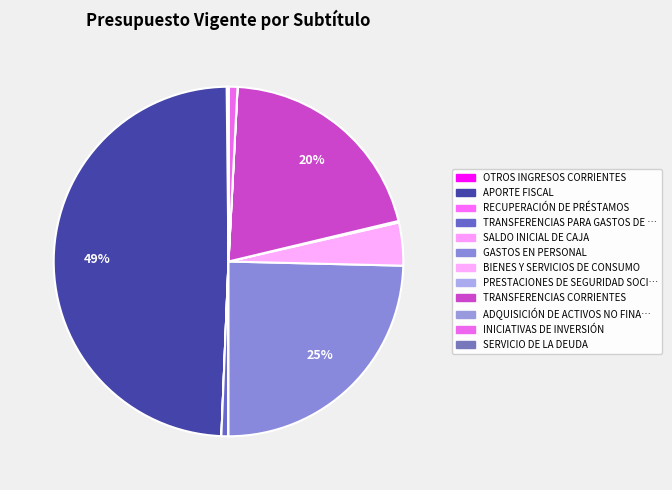

To the nearest percent, what is the average slice percentage?

8%